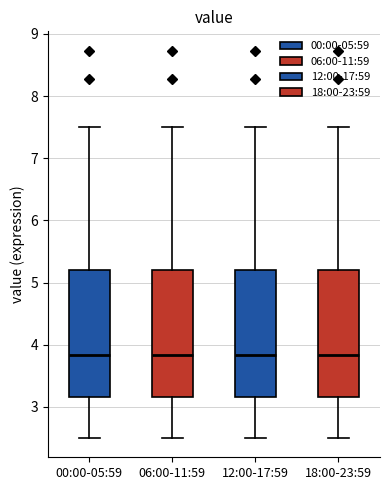

Where does the median line of the box for 06:00-11:59 sit on the y-axis? The values are not printed on the chart, so give them approximately, as read against the axis.

3.8